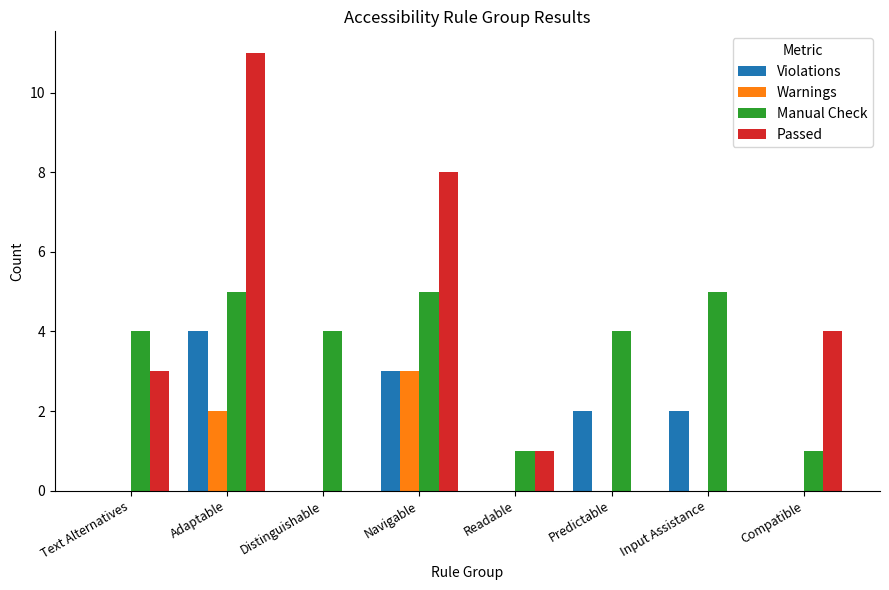

Reading right to left, what are all the values shown in this chart?

Violations: 0	2	2	0	3	0	4	0
Warnings: 0	0	0	0	3	0	2	0
Manual Check: 1	5	4	1	5	4	5	4
Passed: 4	0	0	1	8	0	11	3